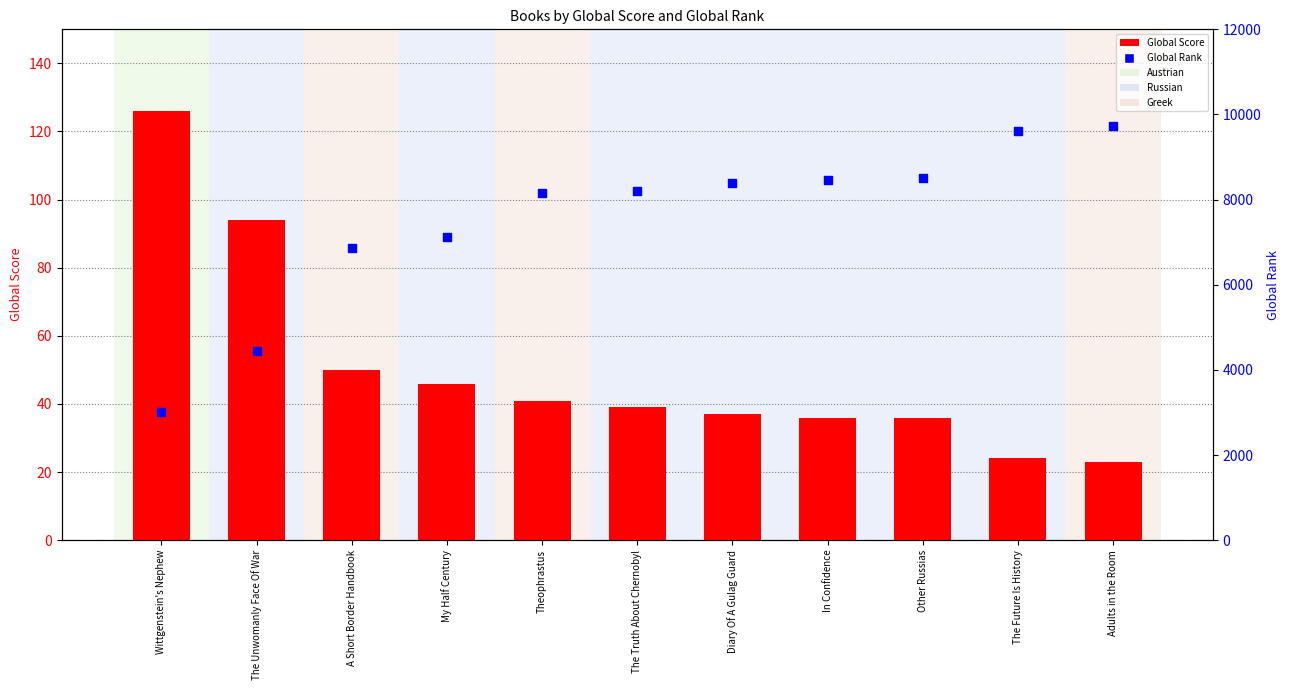

What are all the series names shown in the legend?

Global Score, Global Rank